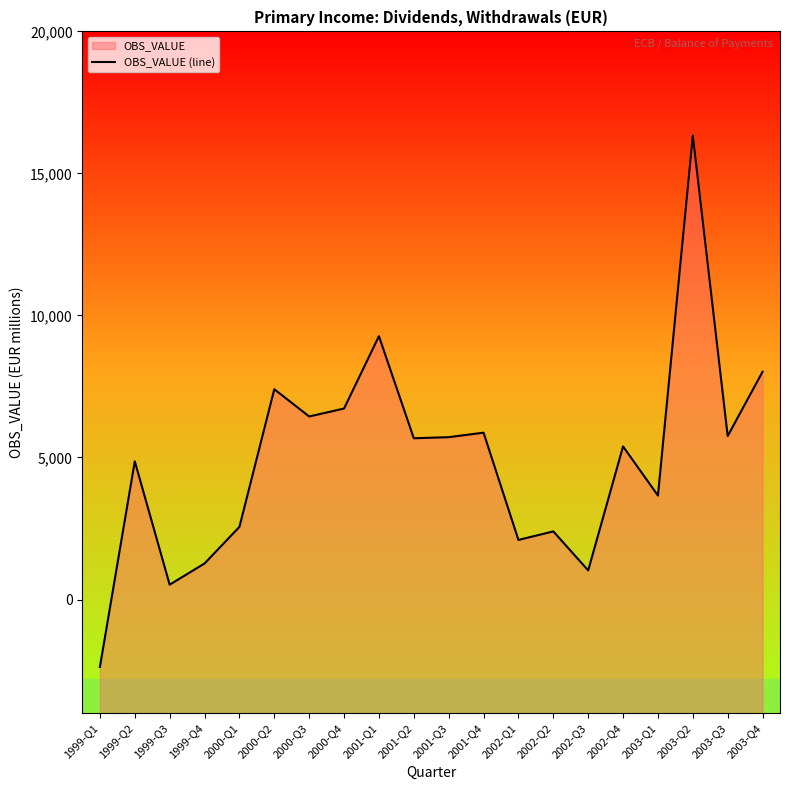

Rank the categories by value from lowest to highest.

1999-Q1, 1999-Q3, 2002-Q3, 1999-Q4, 2002-Q1, 2002-Q2, 2000-Q1, 2003-Q1, 1999-Q2, 2002-Q4, 2001-Q2, 2001-Q3, 2003-Q3, 2001-Q4, 2000-Q3, 2000-Q4, 2000-Q2, 2003-Q4, 2001-Q1, 2003-Q2